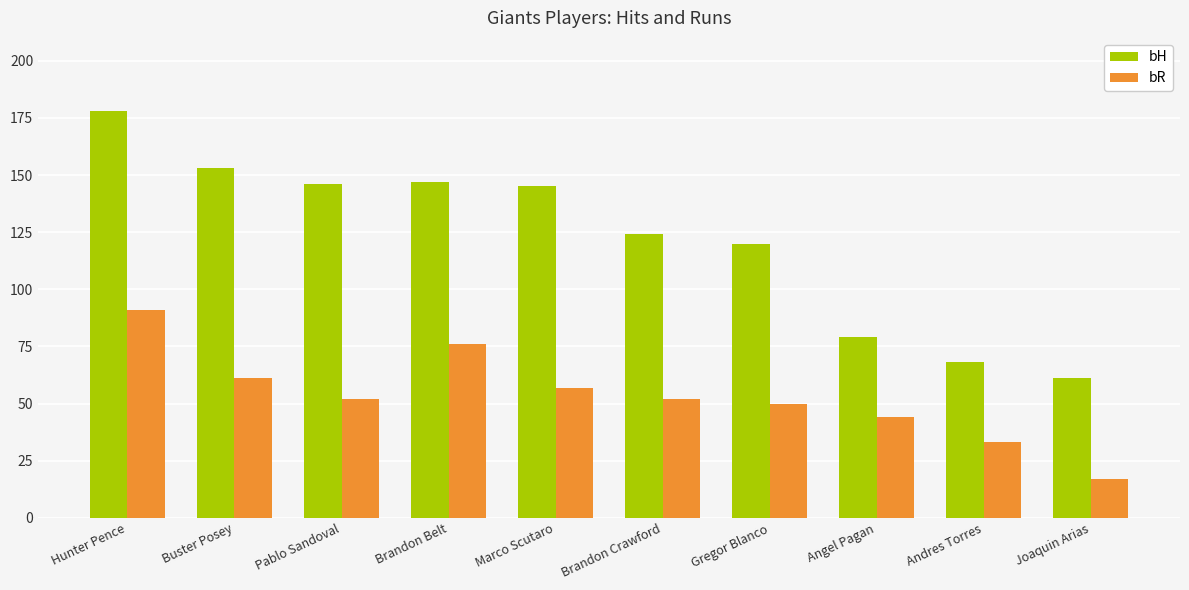

What is the sum of the bR values at Brandon Crawford and Angel Pagan?

96